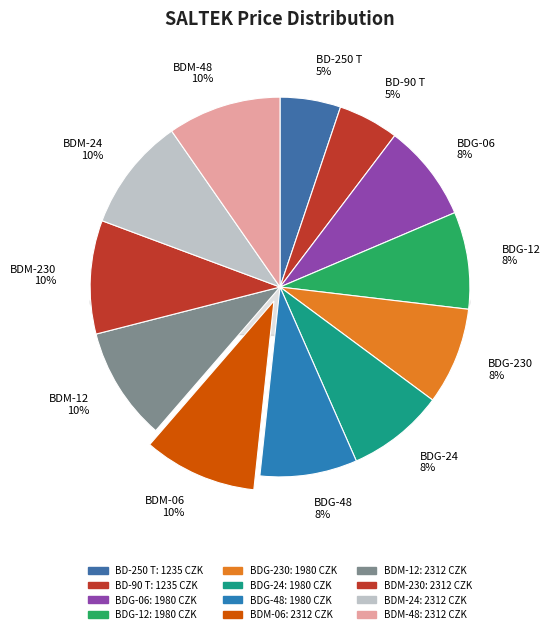

The BD-90 T slice represents 1% of the pie. True or false?

False